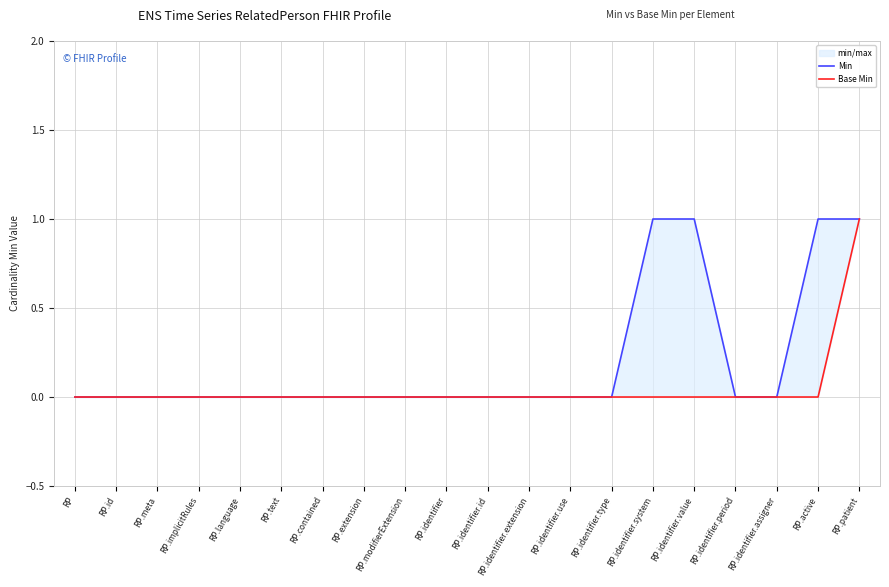

Is the value of Base Min at RP.identifier.extension greater than the value of Min at RP.implicitRules?

No